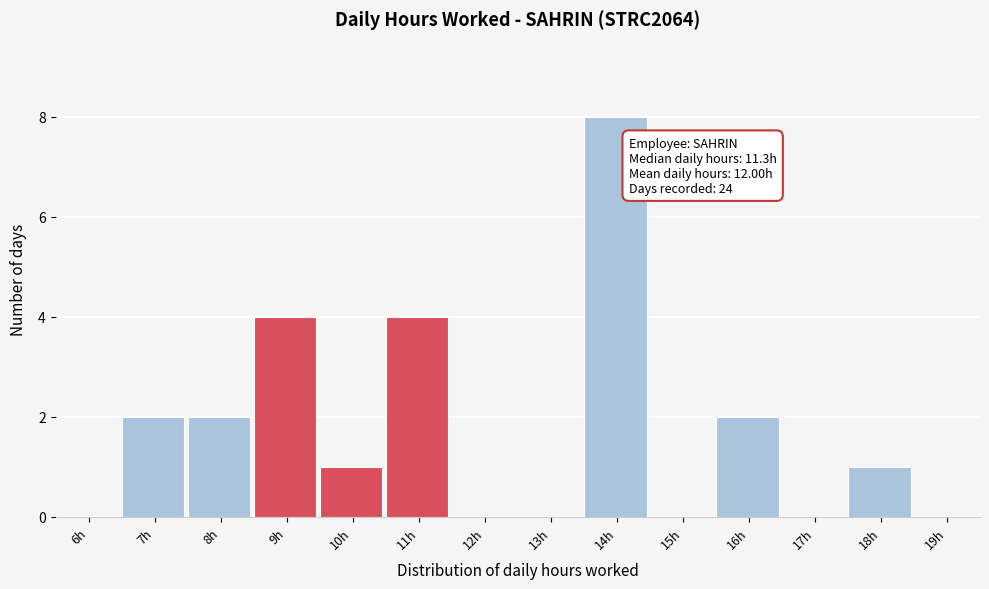

Reading left to right, what are all the values shown in this chart?

6h=0	7h=2	8h=2	9h=4	10h=1	11h=4	12h=0	13h=0	14h=8	15h=0	16h=2	17h=0	18h=1	19h=0